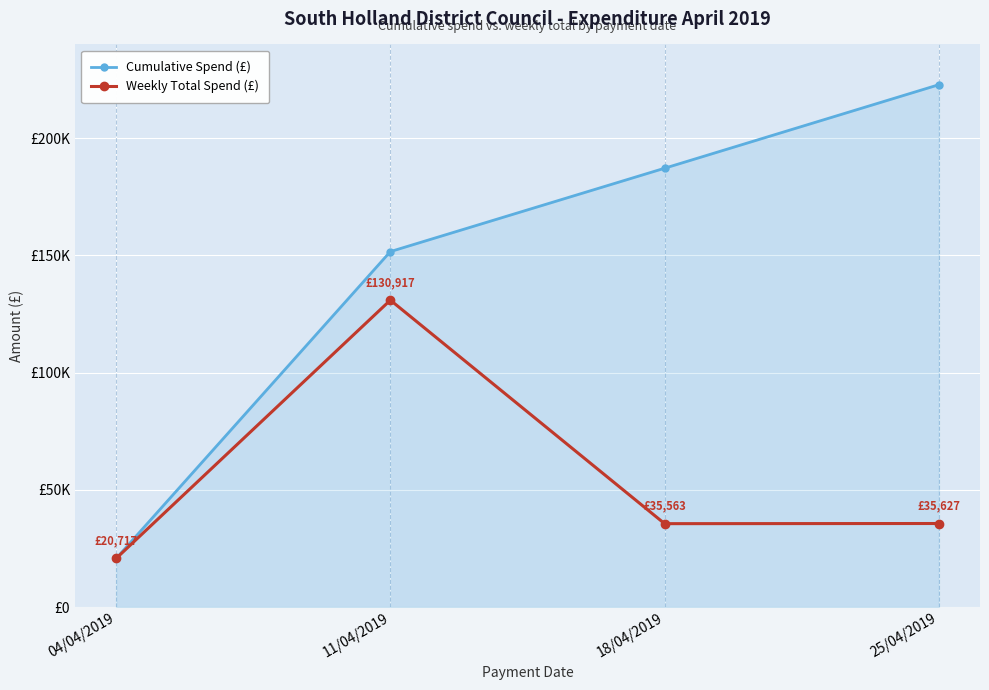

List the series in order of their overall mean, lowest first.

Weekly Total Spend (£), Cumulative Spend (£)